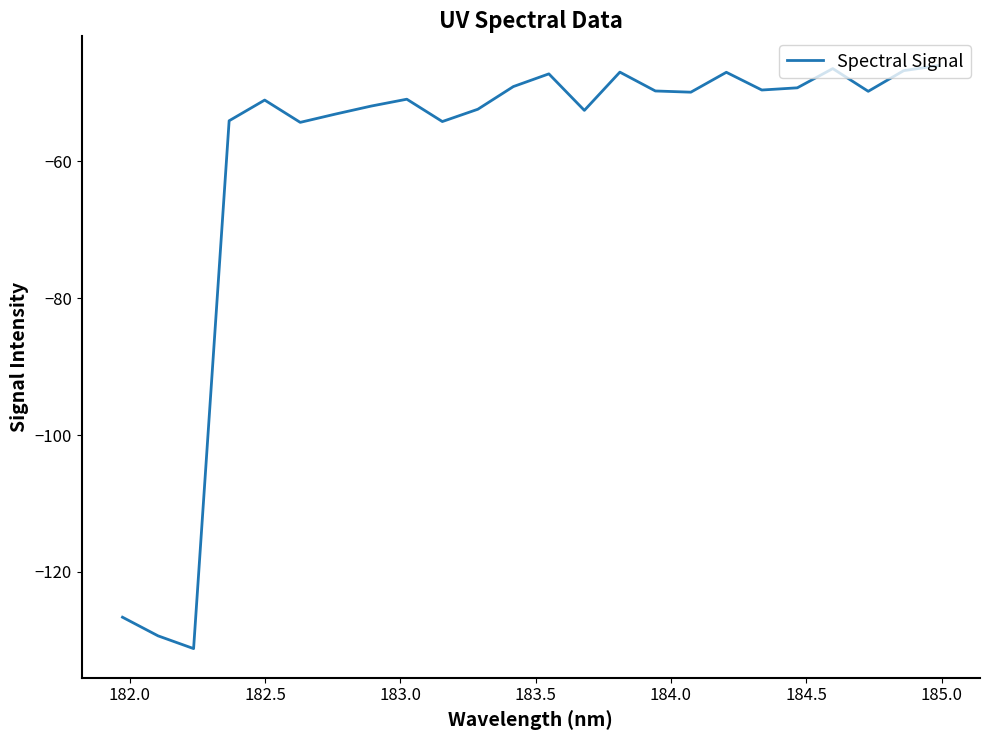

What is the smallest value displayed?

-131.2